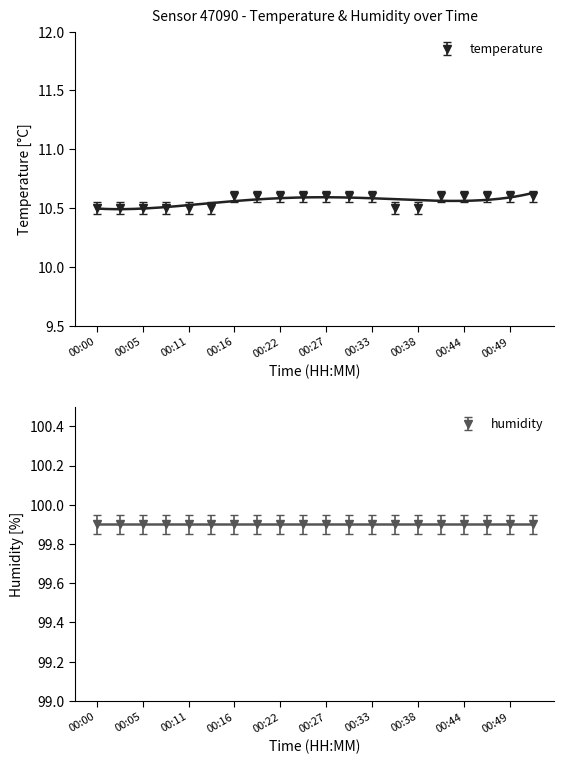

List the labels in order of value, largest first.

00:16, 00:19, 00:22, 00:24, 00:27, 00:30, 00:33, 00:41, 00:44, 00:46, 00:49, 00:52, 00:00, 00:02, 00:05, 00:08, 00:11, 00:13, 00:35, 00:38